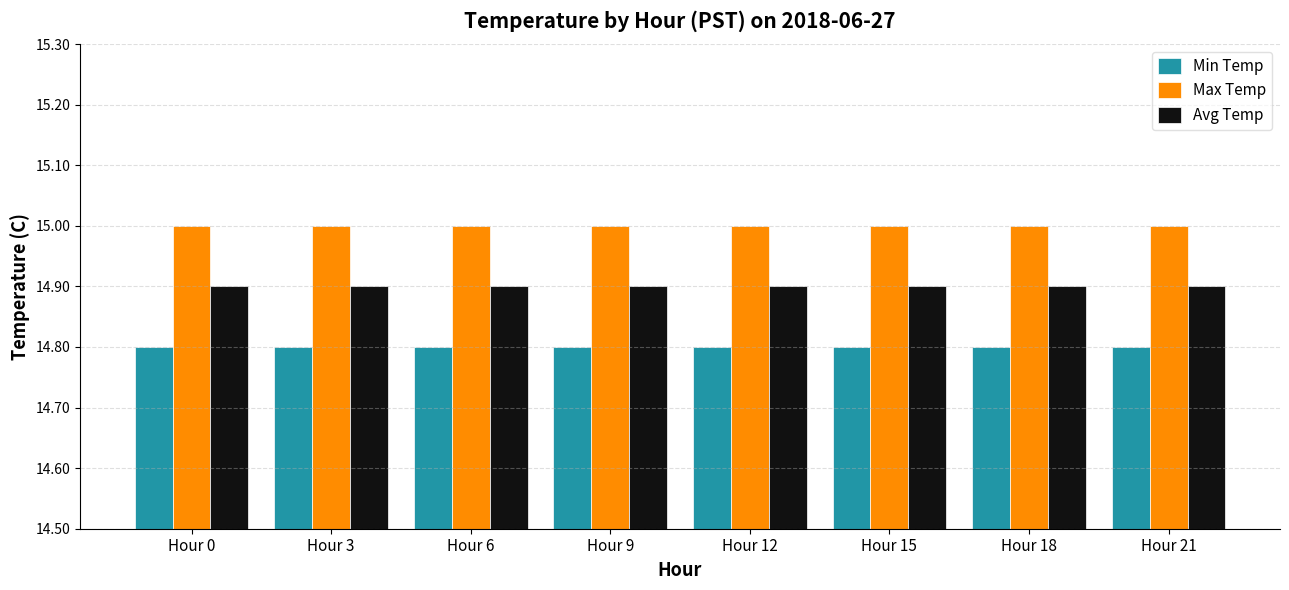

Reading left to right, what are all the values shown in this chart?

Min Temp: Hour 0=14.8	Hour 3=14.8	Hour 6=14.8	Hour 9=14.8	Hour 12=14.8	Hour 15=14.8	Hour 18=14.8	Hour 21=14.8
Max Temp: Hour 0=15.0	Hour 3=15.0	Hour 6=15.0	Hour 9=15.0	Hour 12=15.0	Hour 15=15.0	Hour 18=15.0	Hour 21=15.0
Avg Temp: Hour 0=14.9	Hour 3=14.9	Hour 6=14.9	Hour 9=14.9	Hour 12=14.9	Hour 15=14.9	Hour 18=14.9	Hour 21=14.9